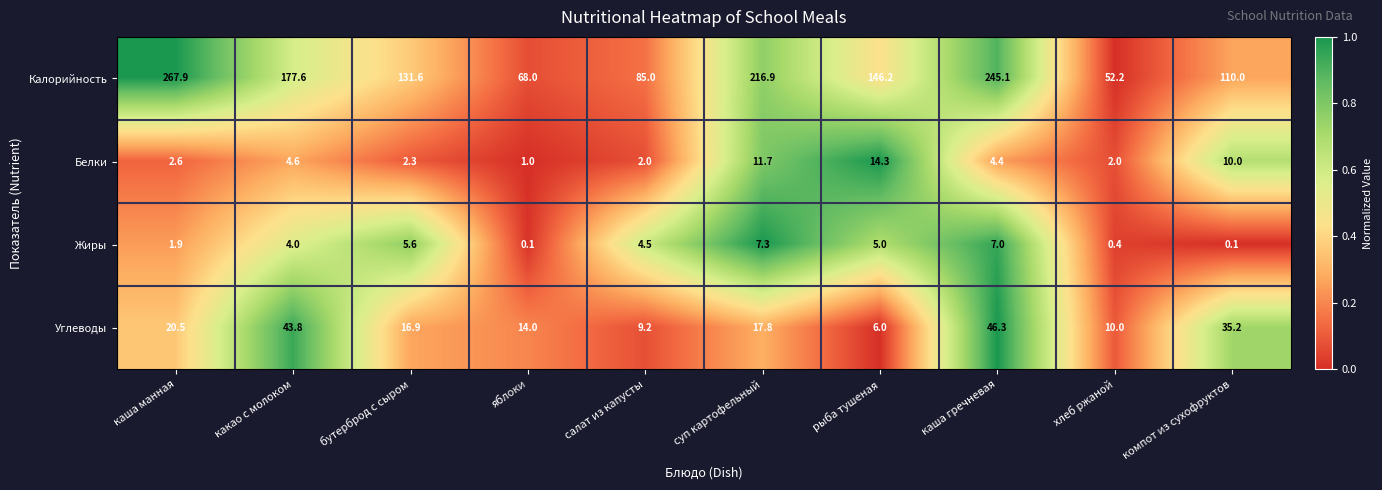

Is it true that Белки equals 0.7 at салат из капусты?

False